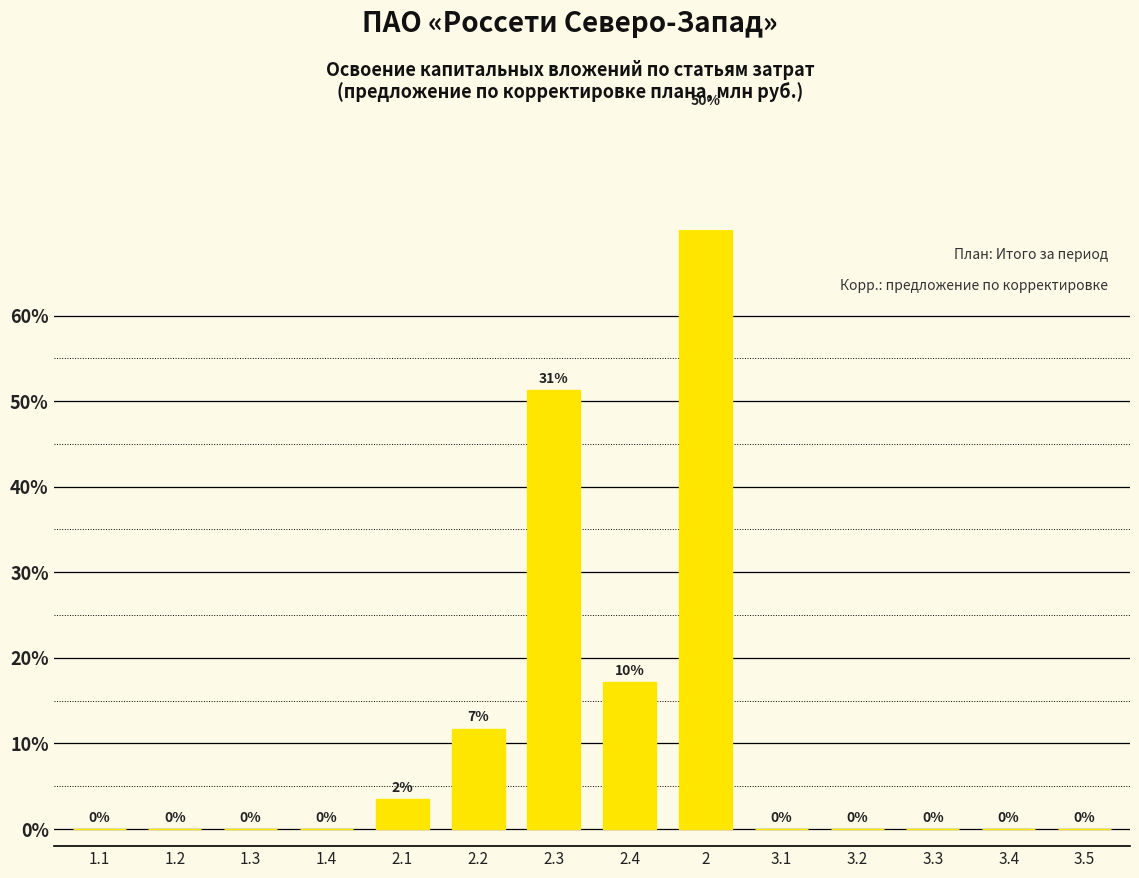

Reading left to right, extract all data points from this chart.

1.1=0.0	1.2=0.0	1.3=0.0	1.4=0.0	2.1=0.0	2.2=0.1	2.3=0.5	2.4=0.2	2=0.8	3.1=0.0	3.2=0.0	3.3=0.0	3.4=0.0	3.5=0.0